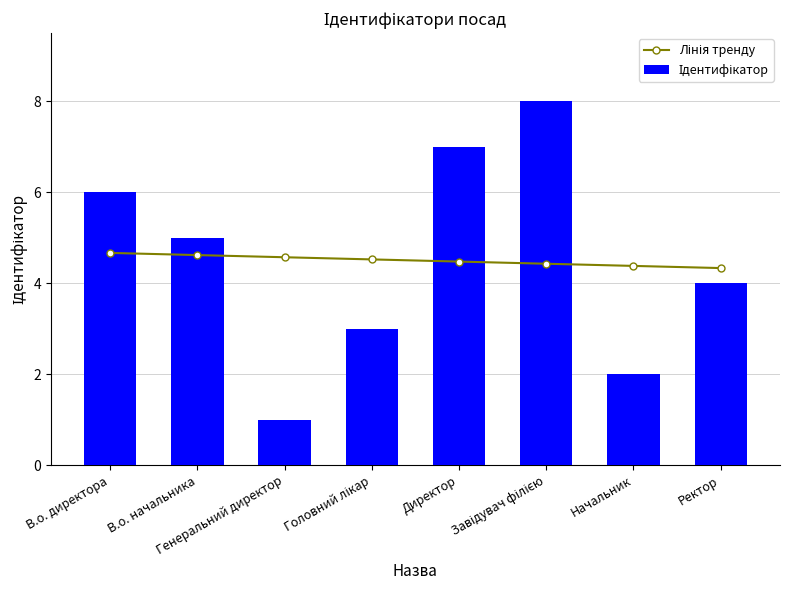

Rank the series at Генеральний директор from lowest to highest value.

Ідентифікатор, Лінія тренду